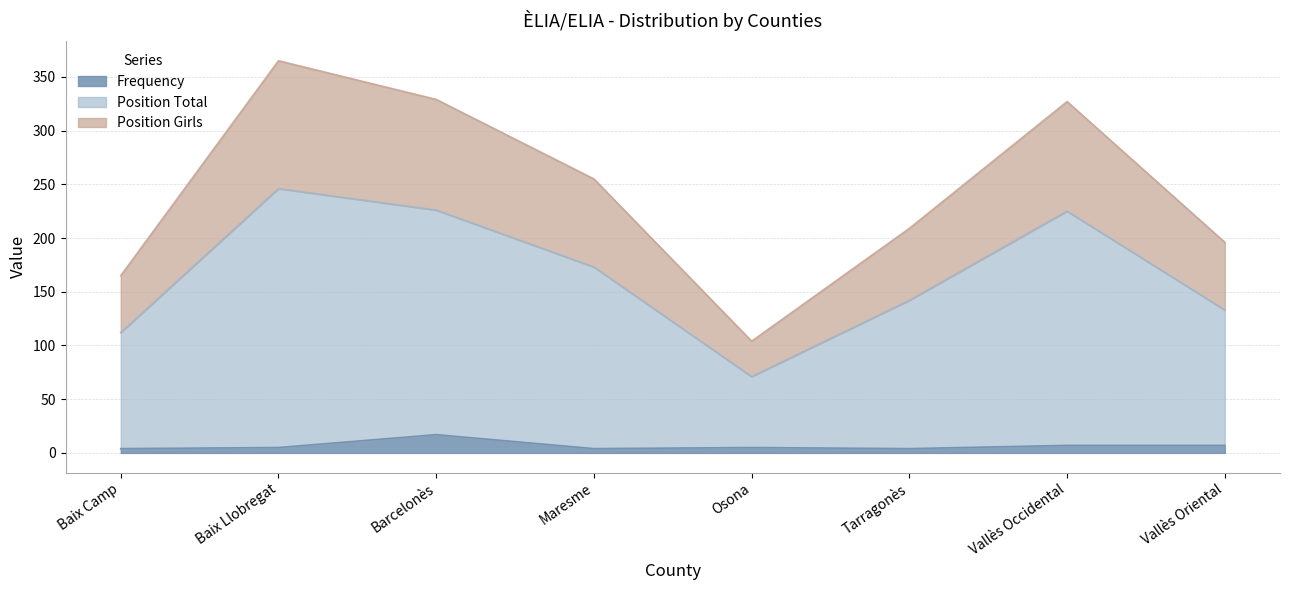

What is the greatest value displayed?

365